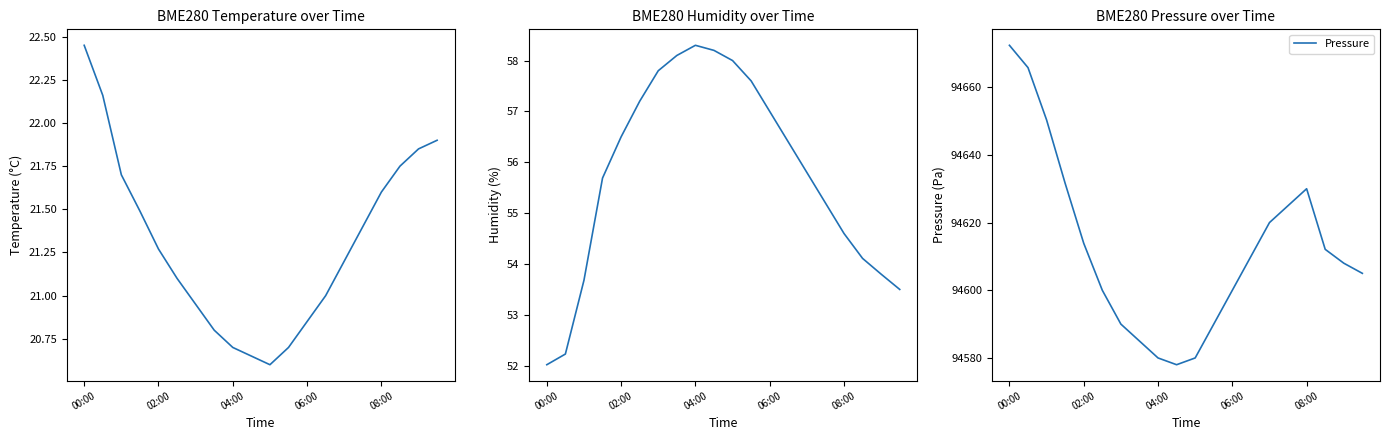

What is the average value of the Temperature series?

21.3